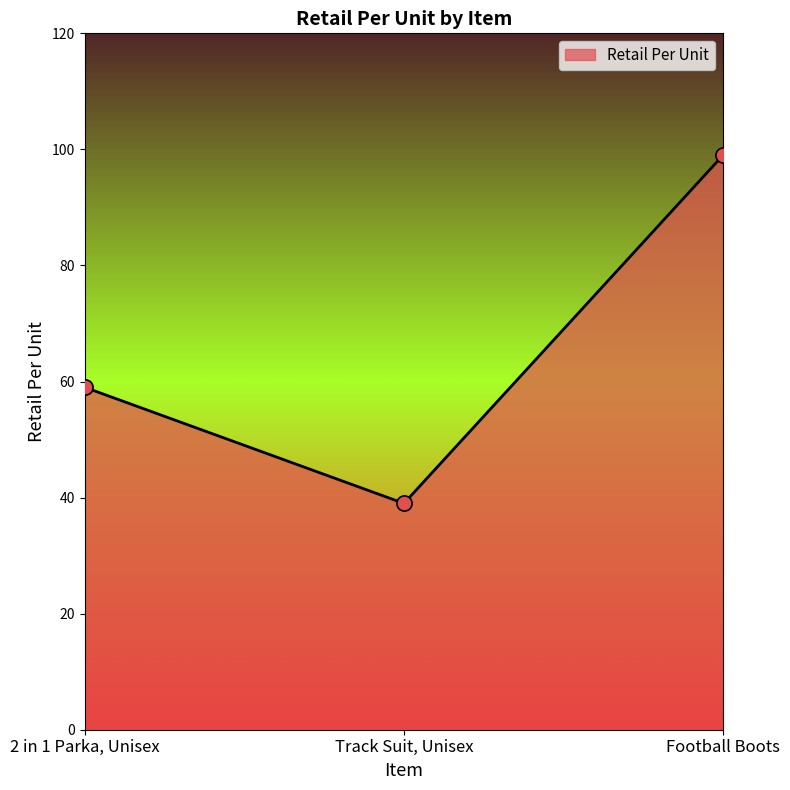

Approximately how many times larger is the value at 2 in 1 Parka, Unisex compared to Football Boots?

0.6